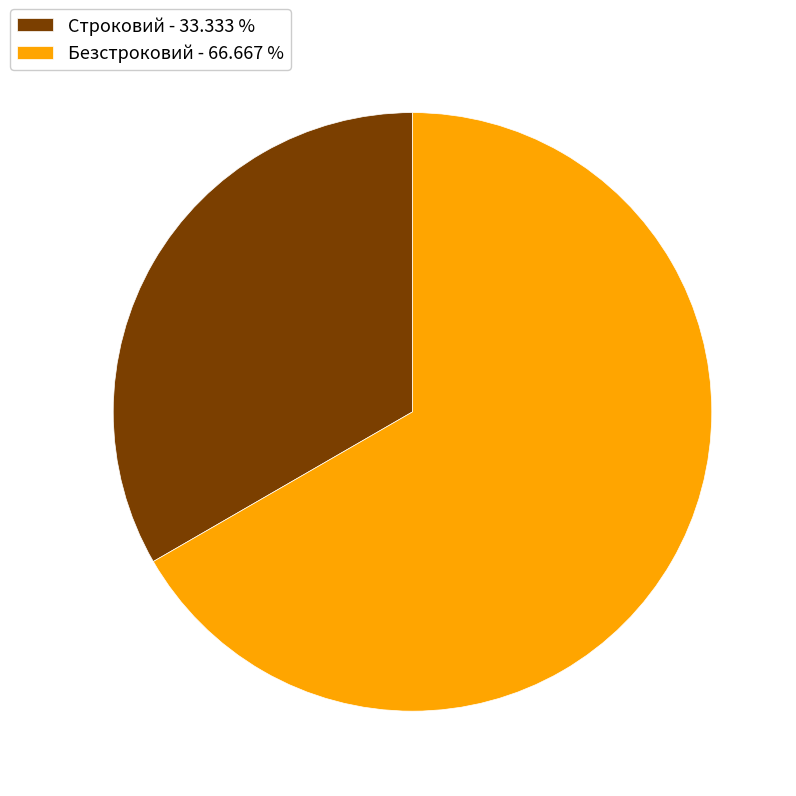

The Безстроковий slice represents 67% of the pie. True or false?

True